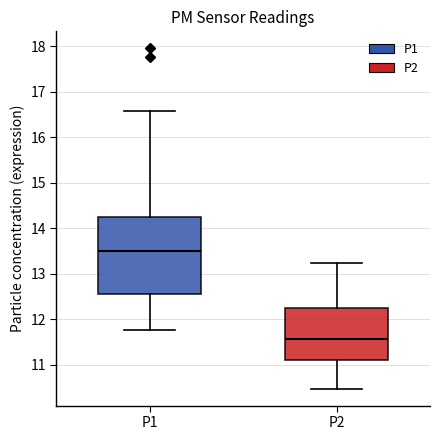

Reading left to right, transcribe this box plot: for each box, give where its median line is, the range the box spans, and where its two whiskers end, as read against the y-axis. The values are not printed on the chart, so give them approximately, as read against the axis.

P1: median 13.5, box 12.6 to 14.2, whiskers 11.8 to 16.6
P2: median 11.6, box 11.1 to 12.2, whiskers 10.5 to 13.2